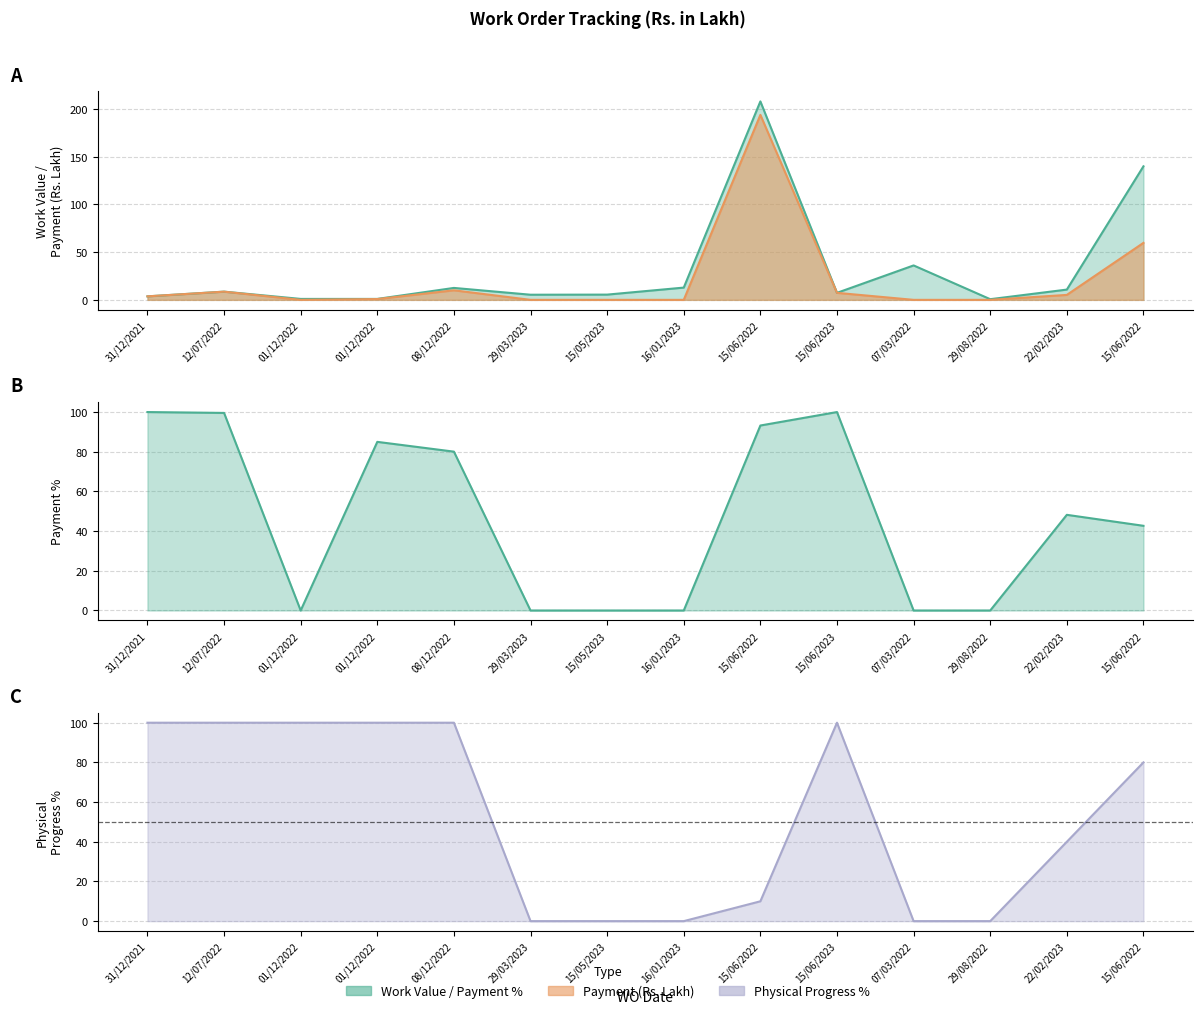

How many data points in Work Value are above 8?

7